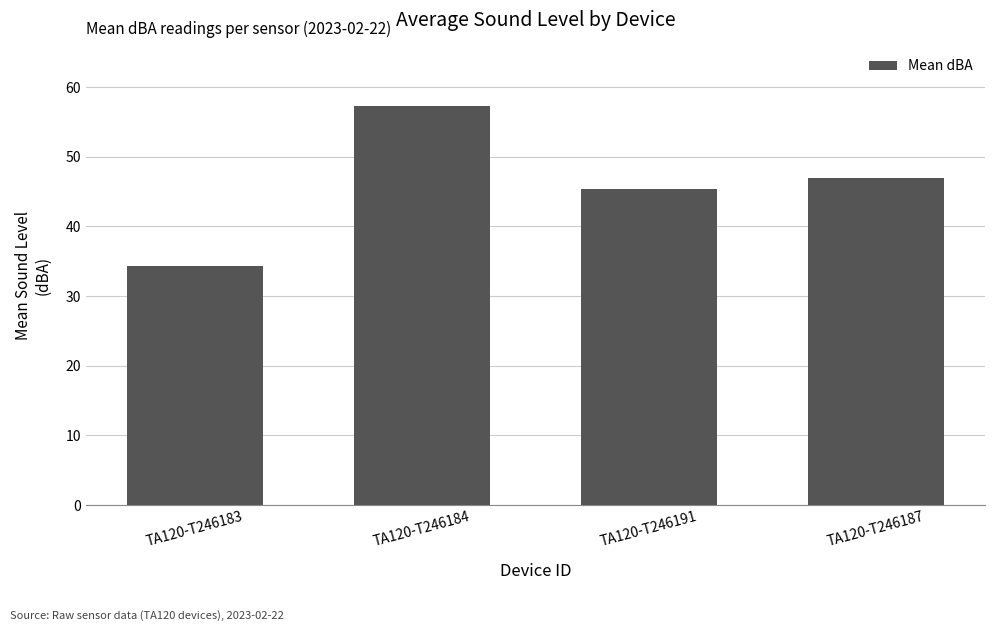

At which label does the data first exceed 46?

TA120-T246184